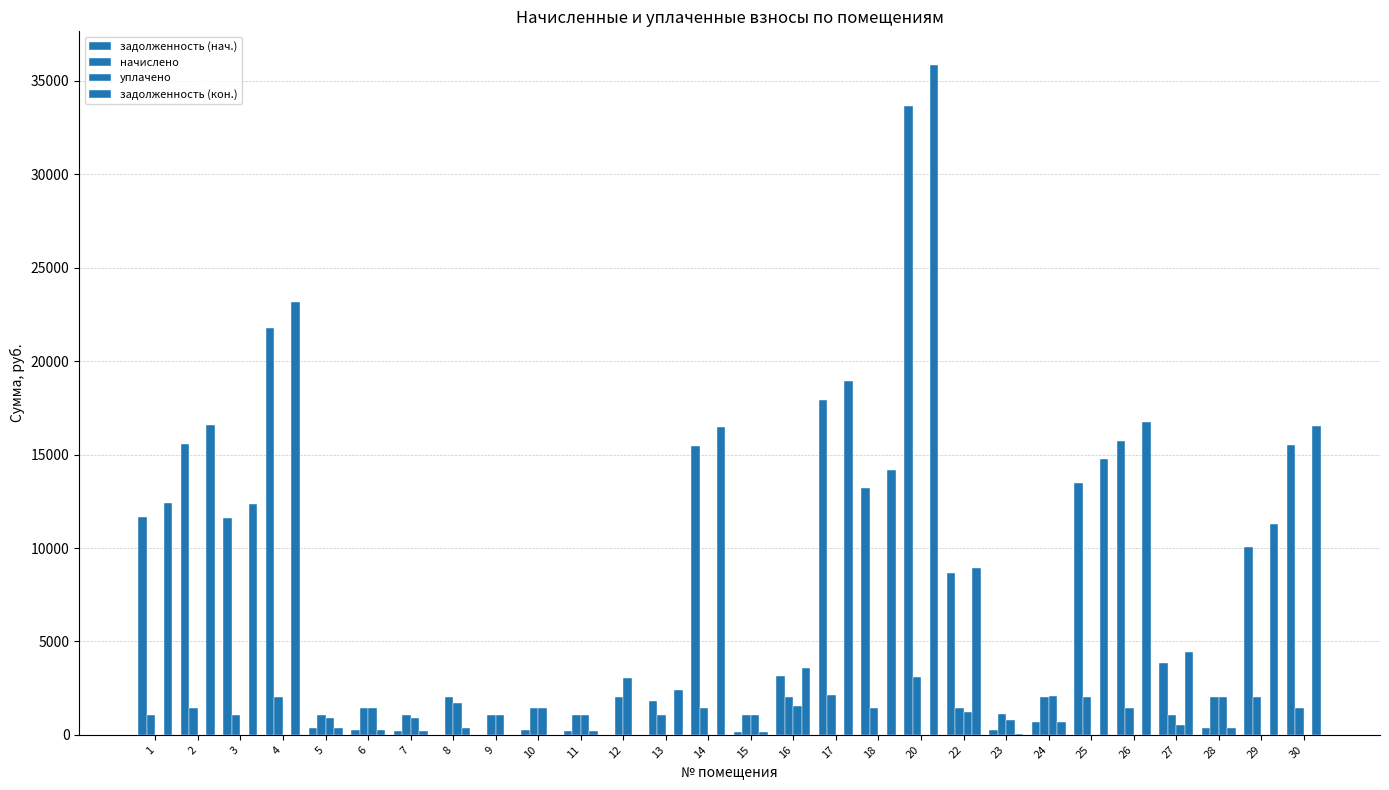

Which series has the largest total across all categories?

задолженность (кон.)